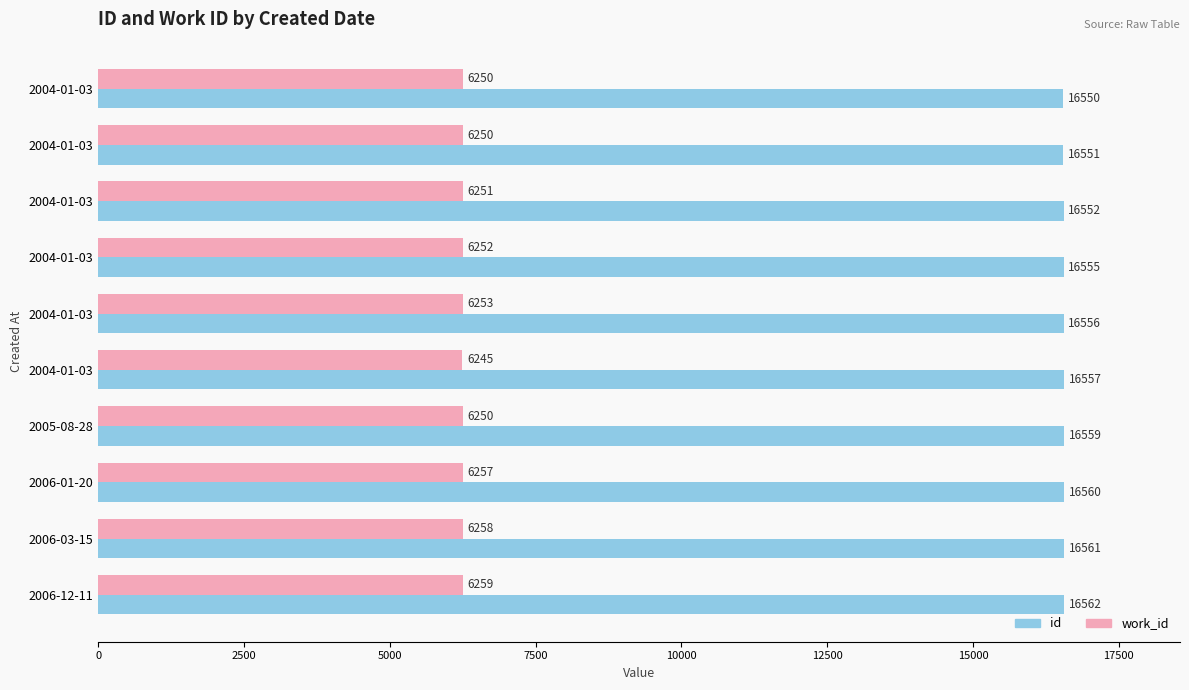

How many data points does each series have?

10